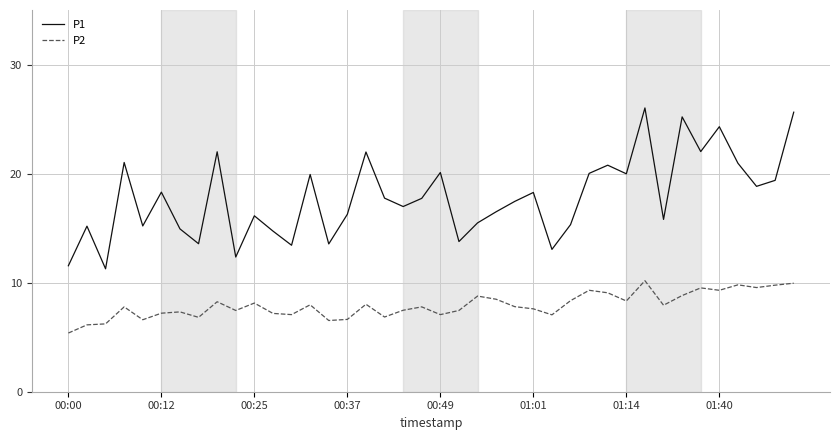

List the series in order of their peak value, highest first.

P1, P2